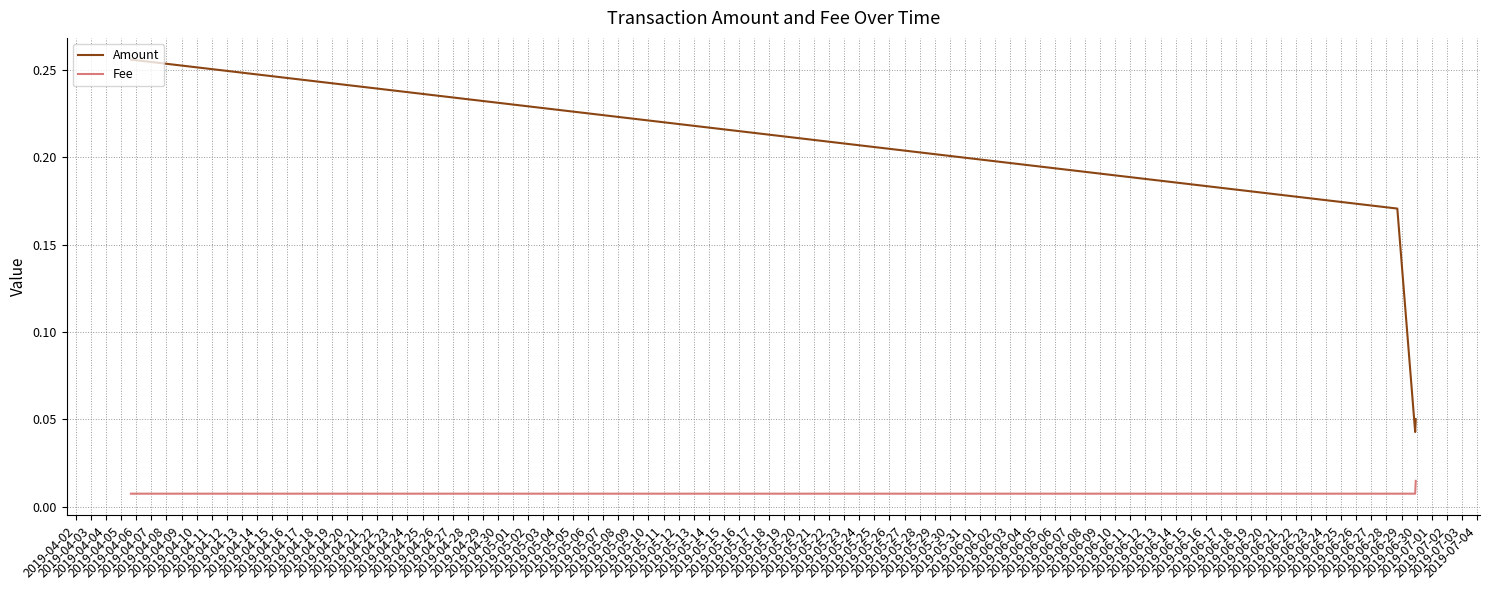

True or false: Amount has more than 1 interior local peaks.

False